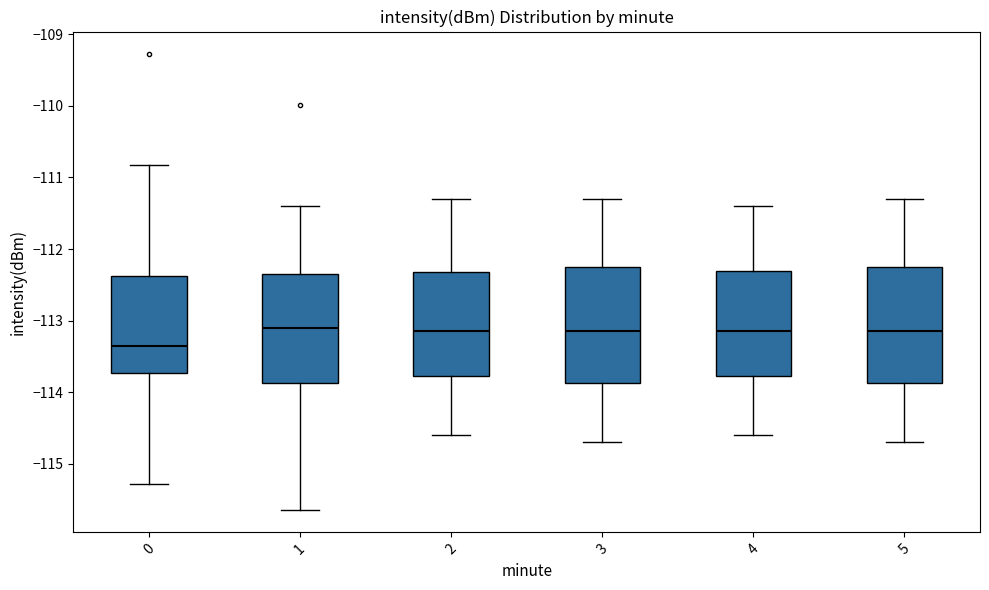

Reading left to right, read every box against the y-axis: the position of its median line, the range the box covers, and the ends of its whiskers. The values are not printed on the chart, so give them approximately, as read against the axis.

0: median -113.4, box -113.7 to -112.4, whiskers -115.3 to -110.8
1: median -113.1, box -113.9 to -112.3, whiskers -115.6 to -111.4
2: median -113.1, box -113.8 to -112.3, whiskers -114.6 to -111.3
3: median -113.1, box -113.9 to -112.2, whiskers -114.7 to -111.3
4: median -113.1, box -113.8 to -112.3, whiskers -114.6 to -111.4
5: median -113.1, box -113.9 to -112.2, whiskers -114.7 to -111.3